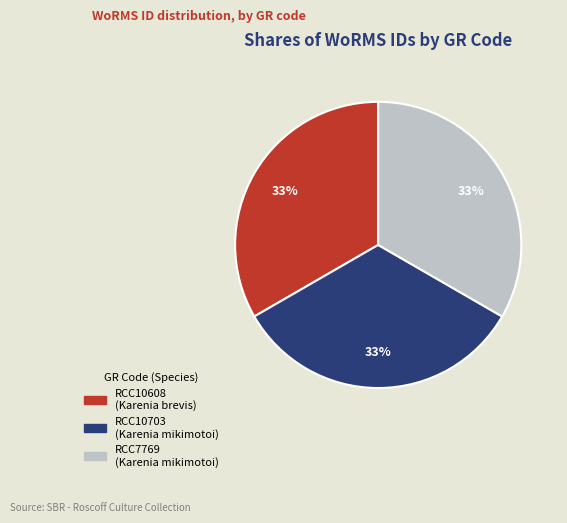

To the nearest percent, what portion does RCC10608 represent?

33%